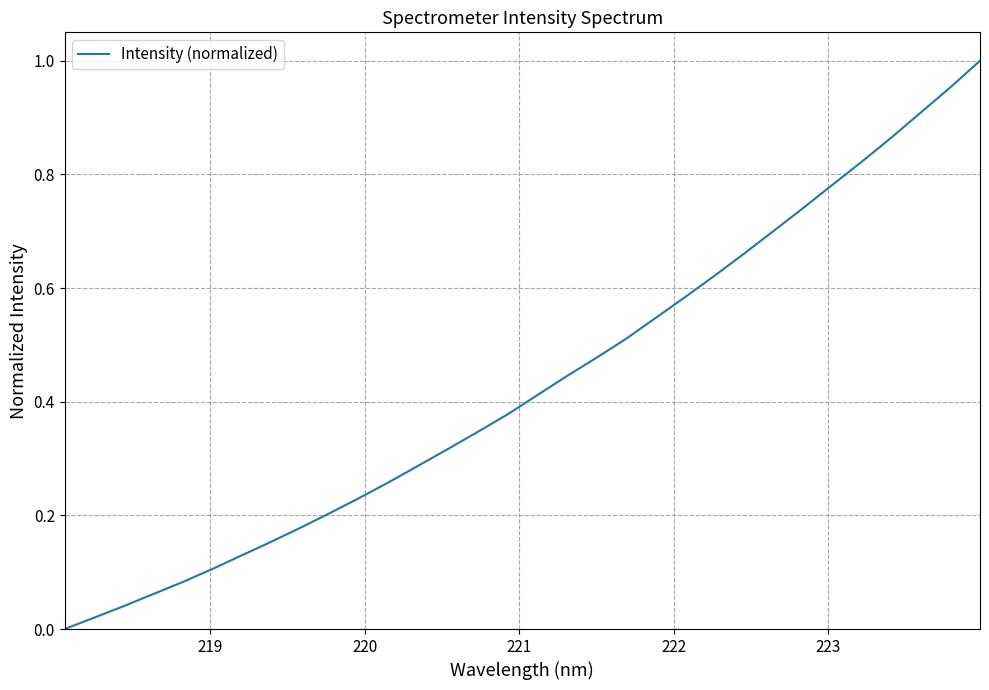

True or false: the data has more than 0 interior local peaks.

False